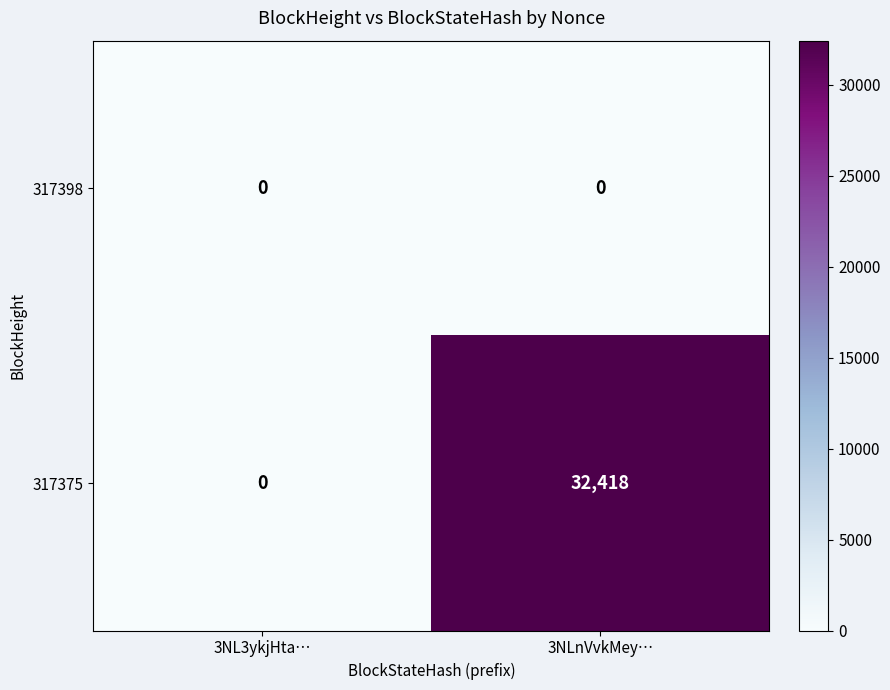

How many categories are shown in the chart?

2